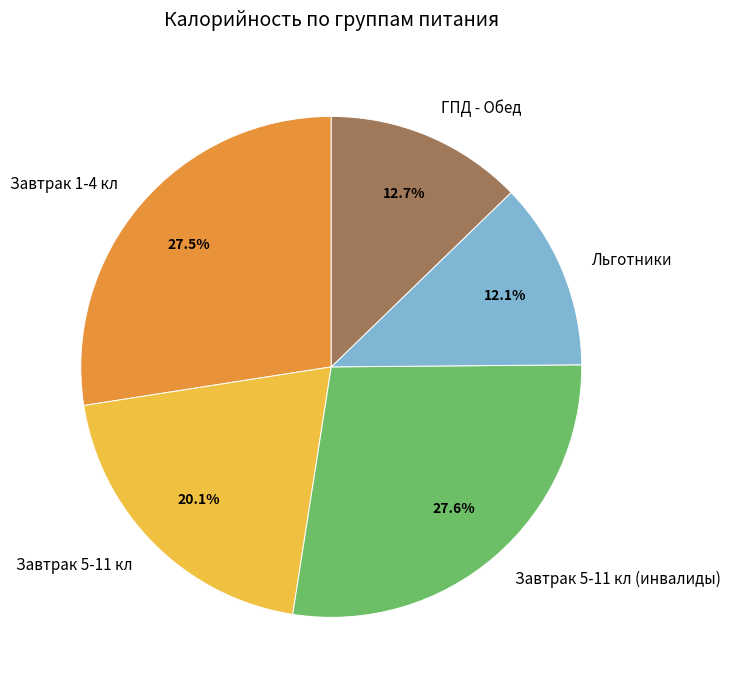

What is the ratio of the value at Льготники to the value at Завтрак 1-4 кл?

0.4